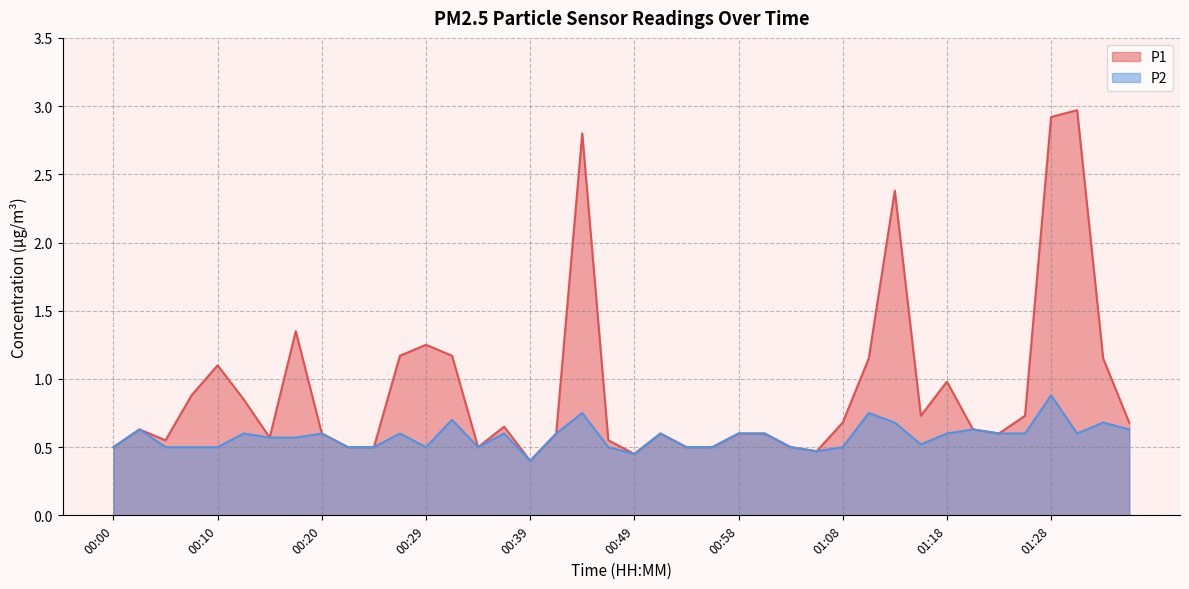

What is the label of the 27th point from the right?

00:32